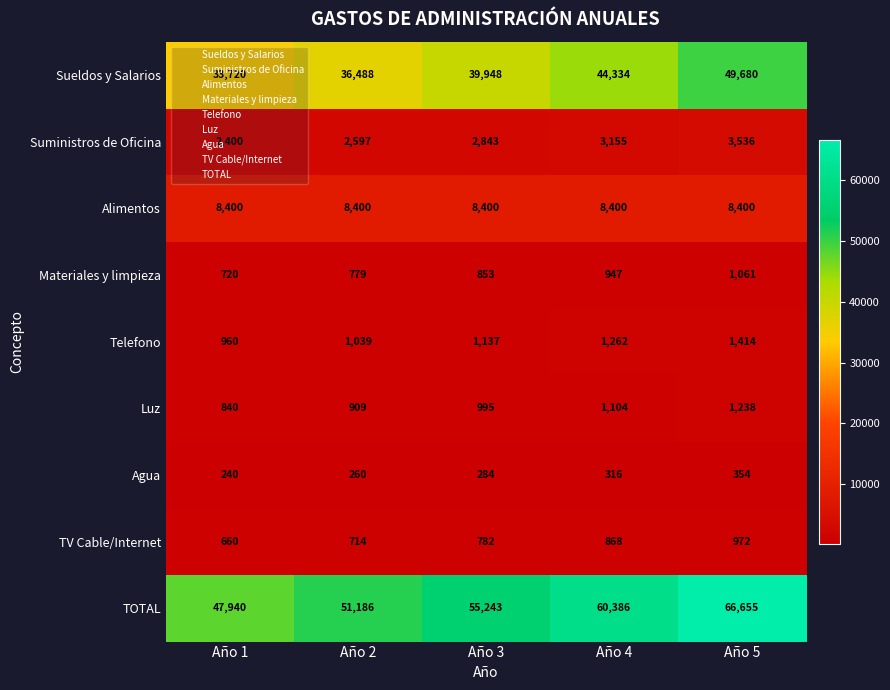

True or false: TOTAL has a value of 51186 at Año 2.

True